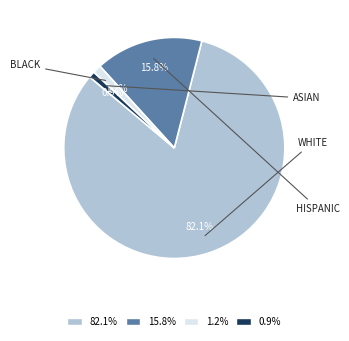

What is the largest slice in the pie chart?

WHITE